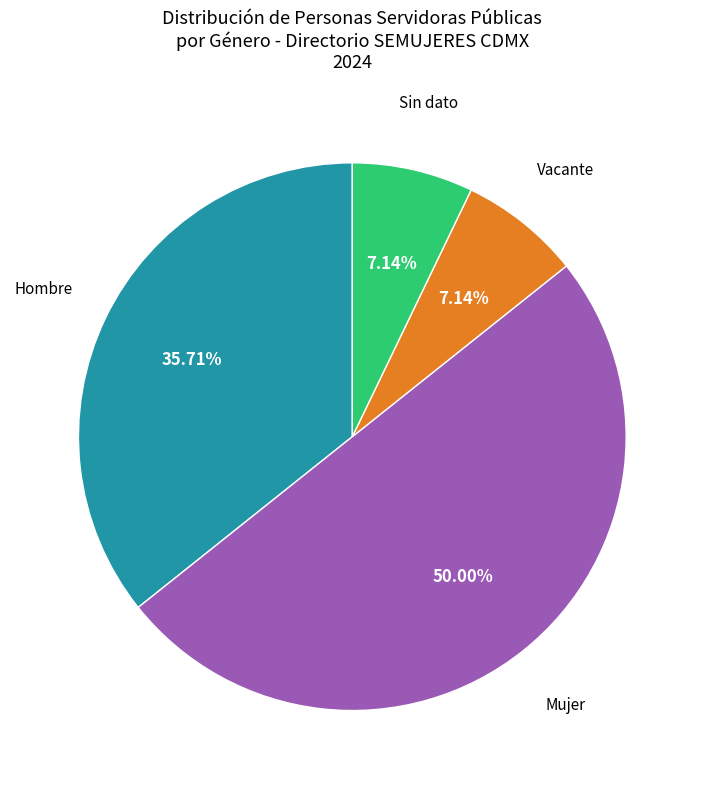

Is Sin dato the majority of the pie?

No